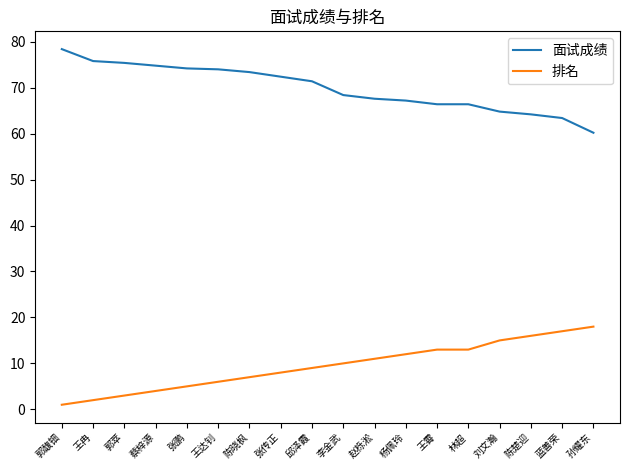

Rank the series by their average value, from highest to lowest.

面试成绩, 排名